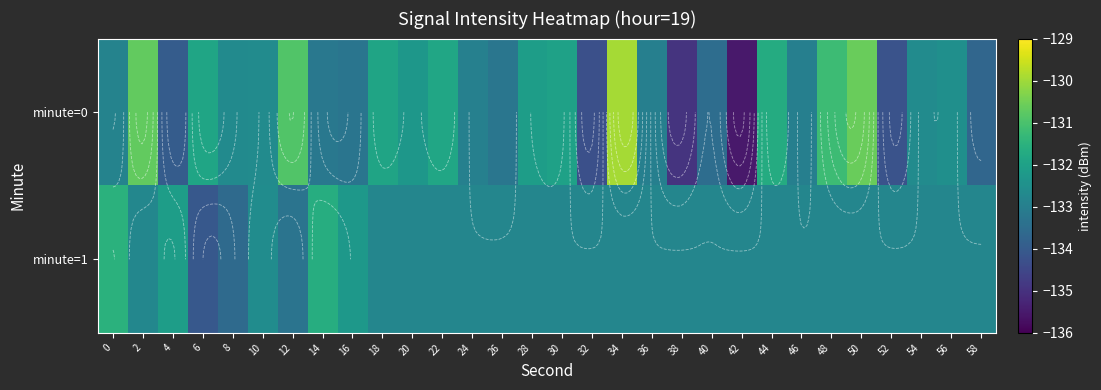

What is the difference between the maximum and second lowest values in the minute=0 series?

5.0